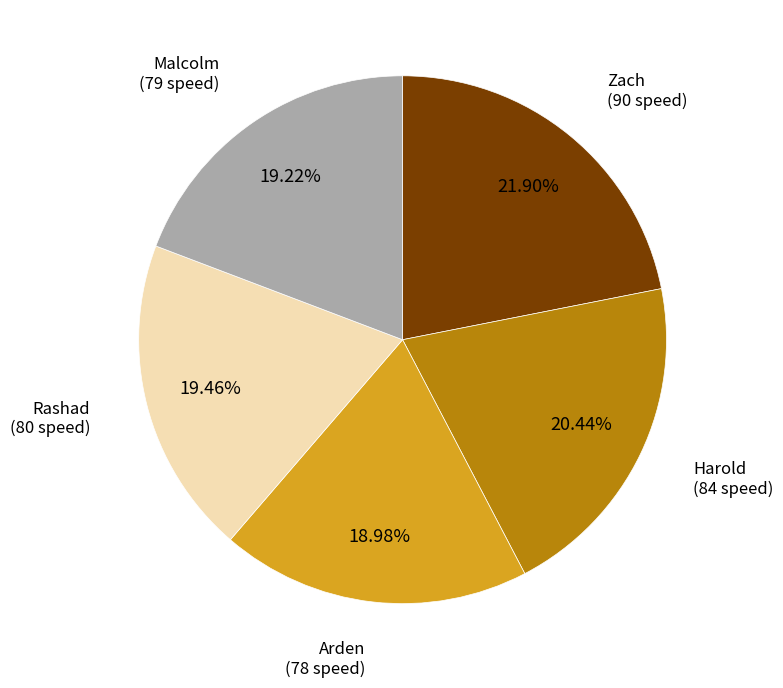

Does any single category account for the majority?

No